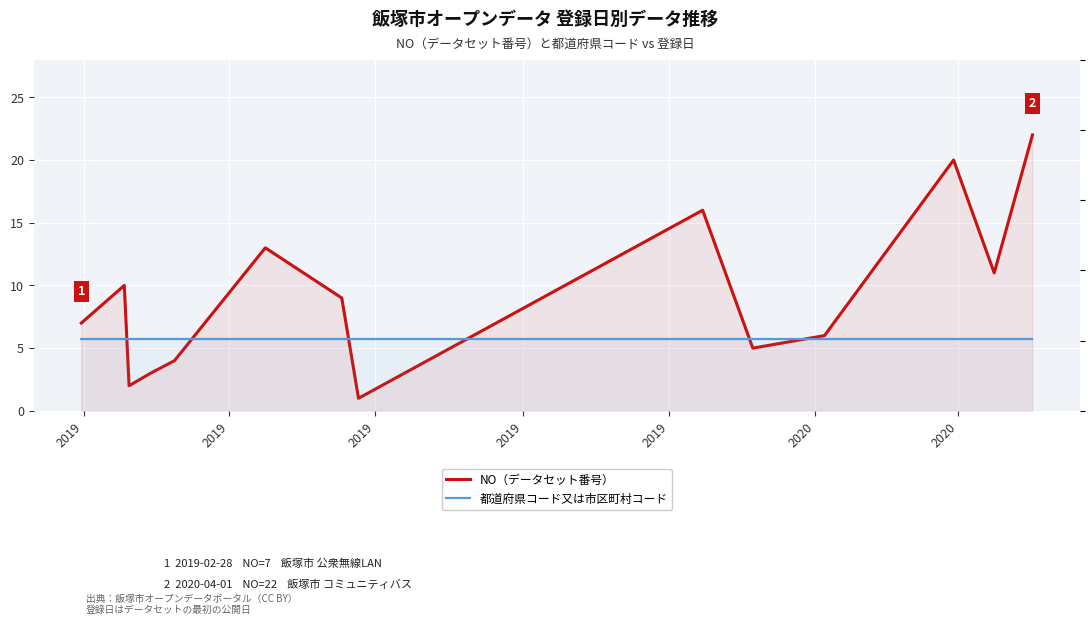

True or false: 都道府県コード又は市区町村コード and NO（データセット番号） cross at least once.

False